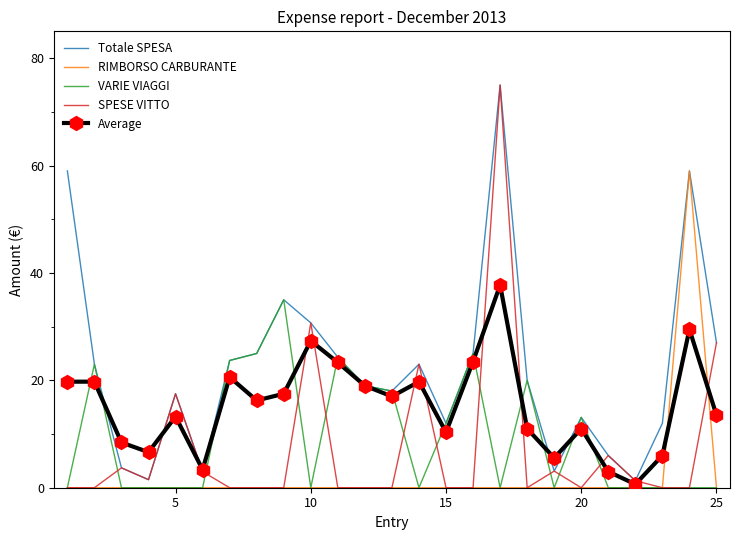

What is the highest value of the Average series?

37.8